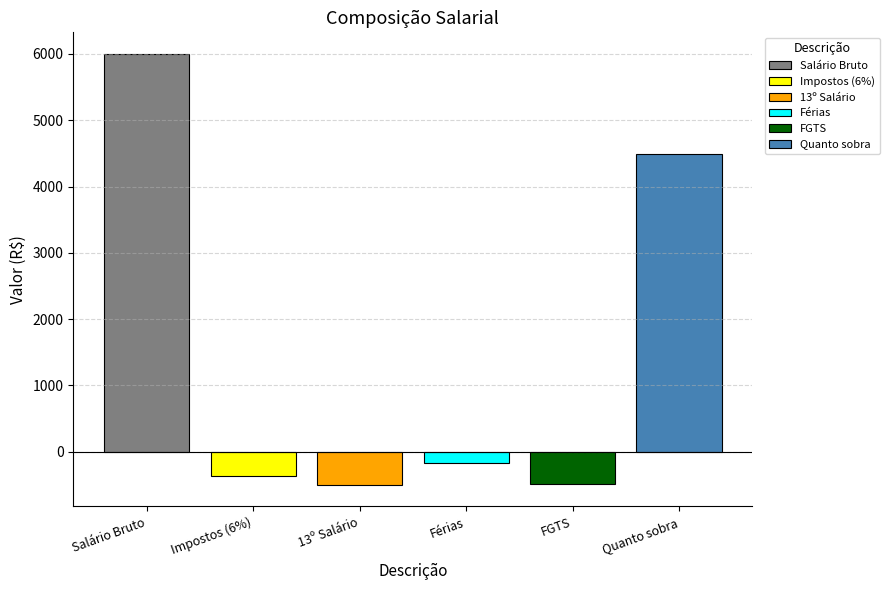

What value does the data have at 13º Salário?

-500.0